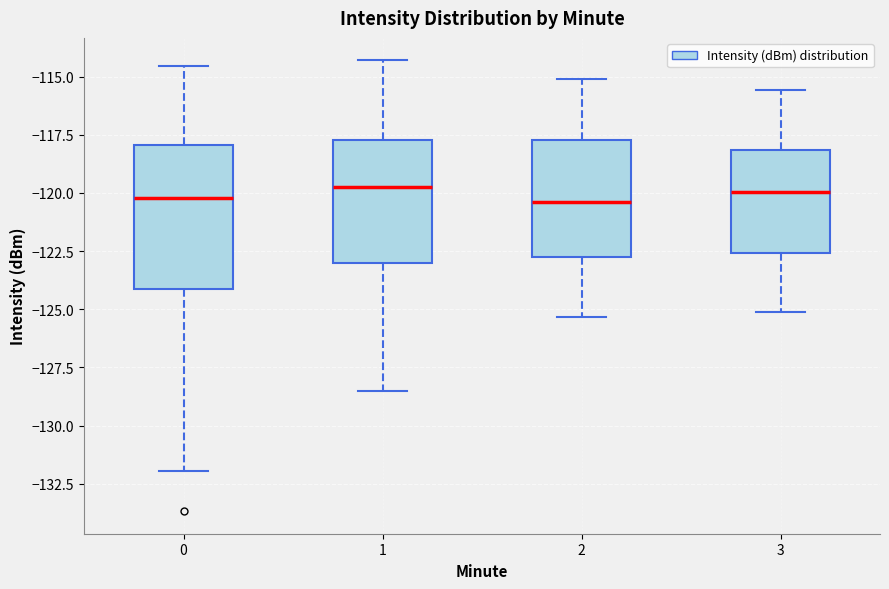

Reading left to right, read every box against the y-axis: the position of its median line, the range the box covers, and the ends of its whiskers. The values are not printed on the chart, so give them approximately, as read against the axis.

0: median -120.0, box -124.0 to -118.0, whiskers -132.0 to -114.5
1: median -119.5, box -123.0 to -117.5, whiskers -128.5 to -114.5
2: median -120.5, box -123.0 to -117.5, whiskers -125.5 to -115.0
3: median -120.0, box -122.5 to -118.0, whiskers -125.0 to -115.5